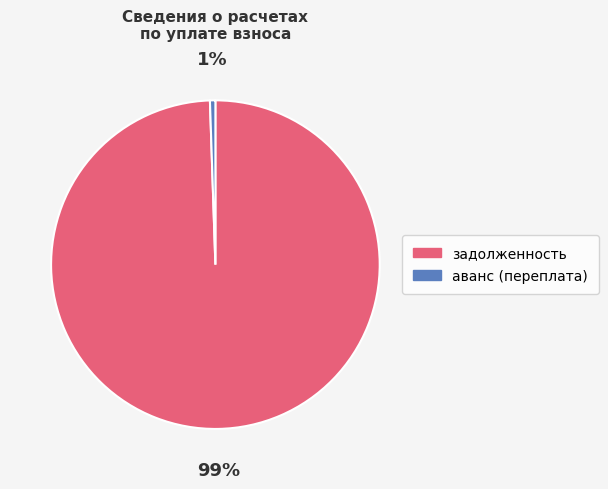

How many segments does this pie chart have?

2